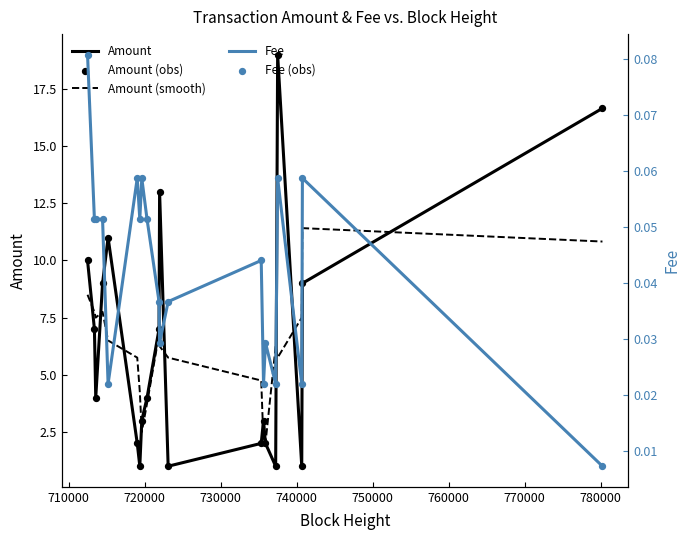

What is the highest value of the Amount (smooth) series?

11.4